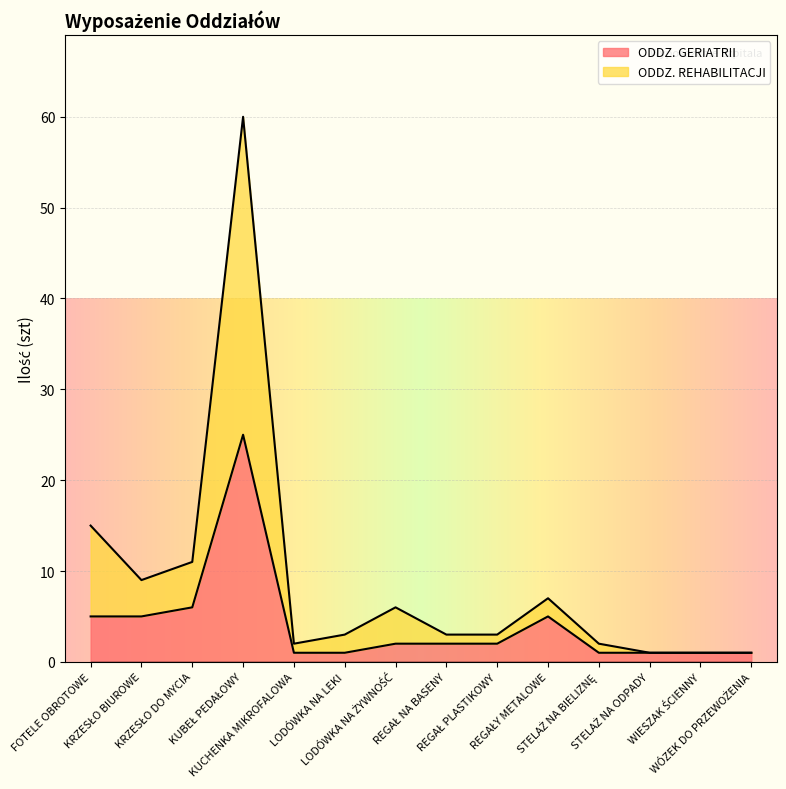

The ODDZ. REHABILITACJI series shows 3 at REGAŁ PLASTIKOWY. True or false?

True